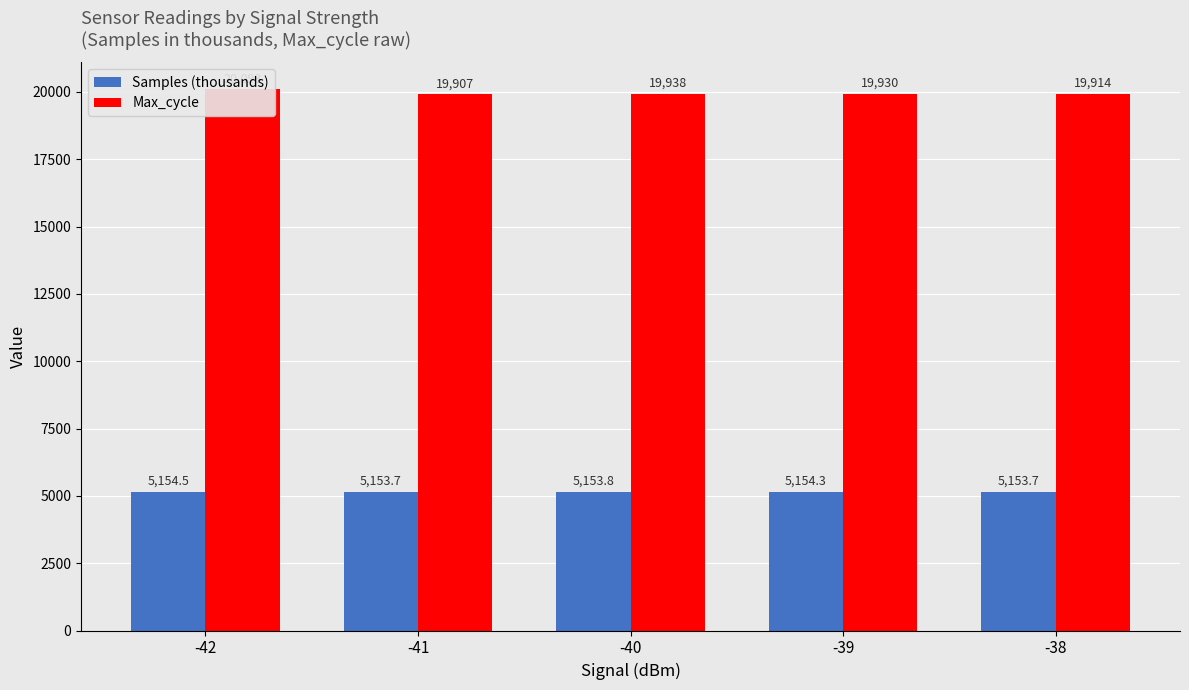

What is the value of the Samples (thousands) bar at the 3rd from the left?

5153.8